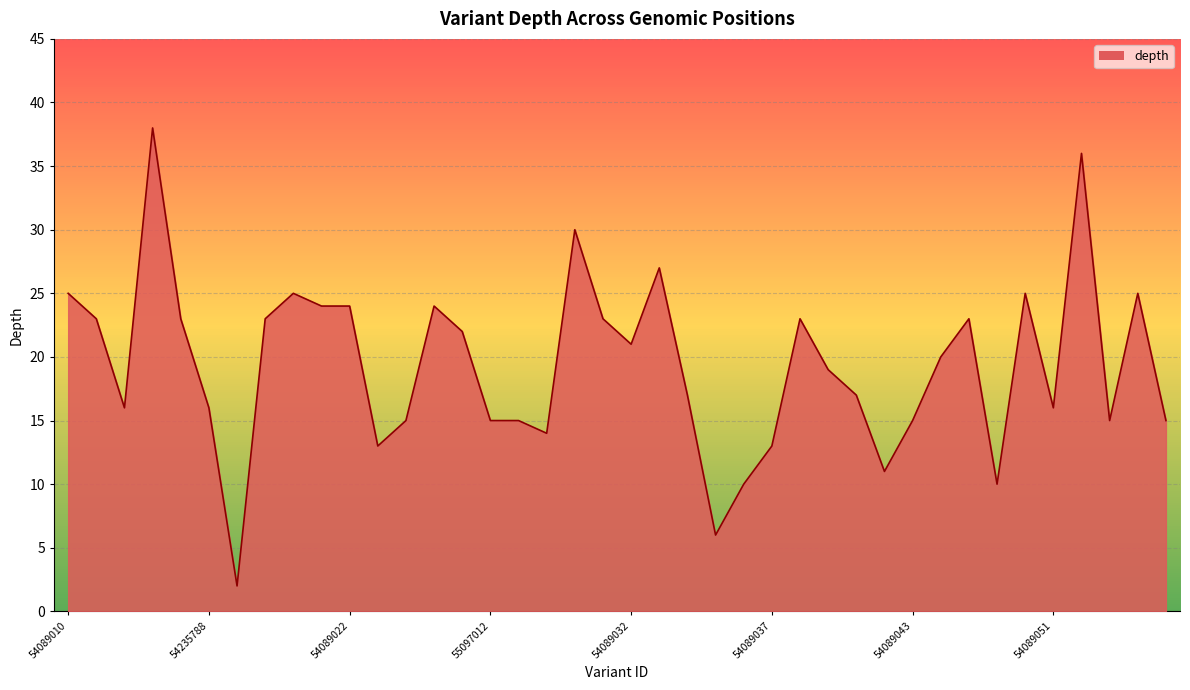

Between 54089033 and 54089026, which is larger?

54089033